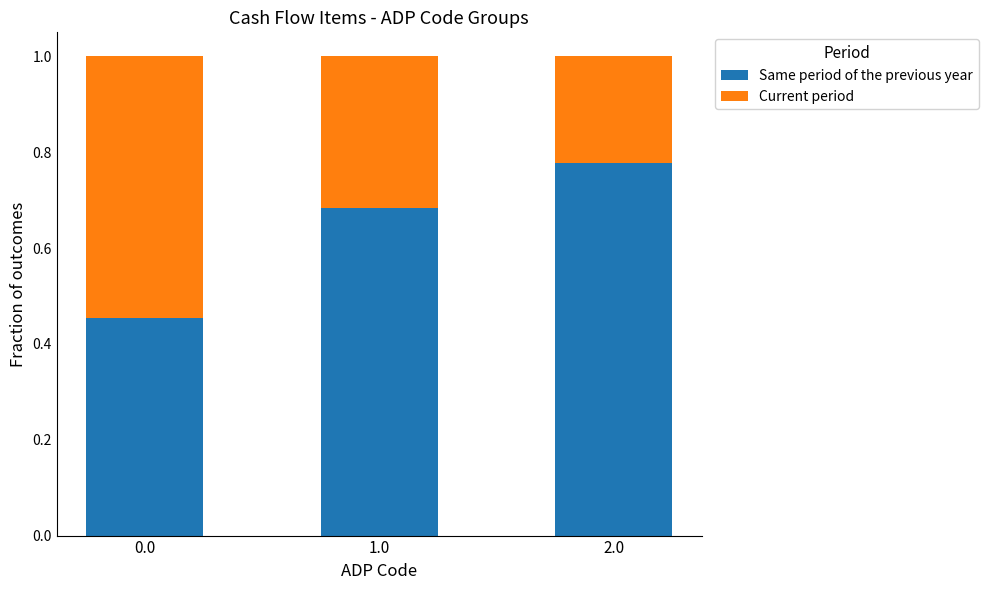

What is the total value across all series at 0.0?

1.0